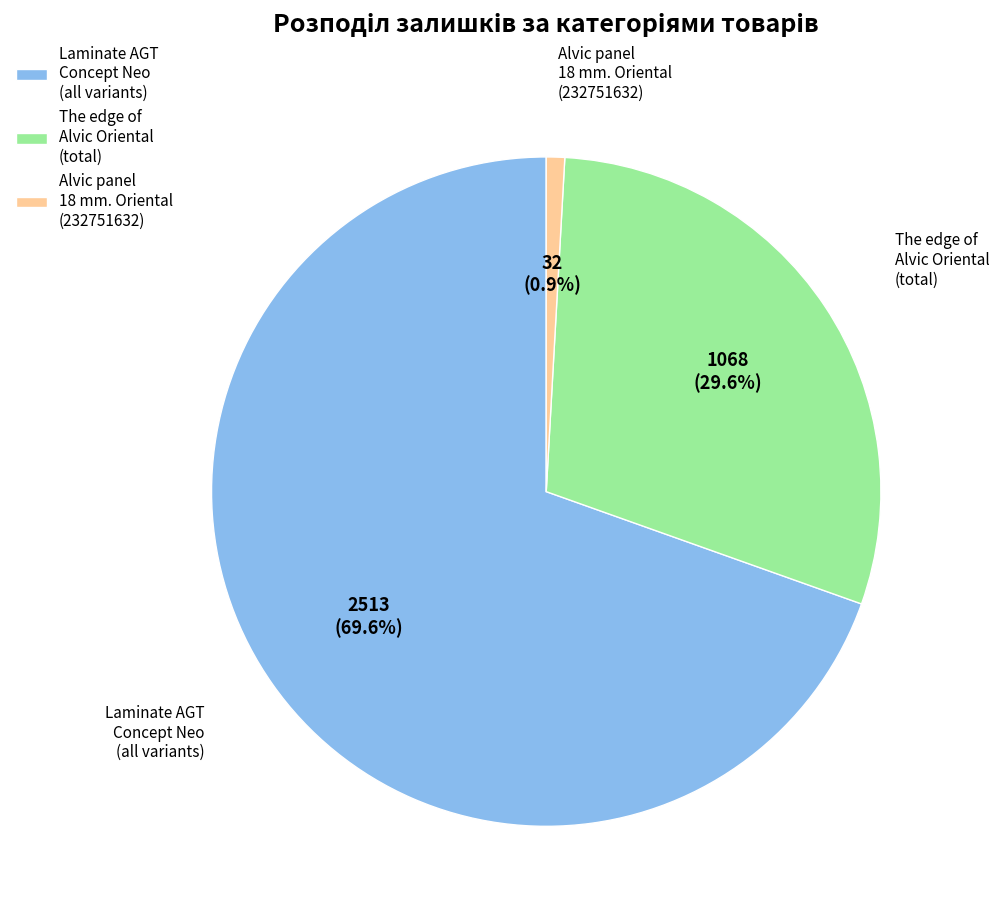

Is there any slice that represents more than half of the pie?

Yes